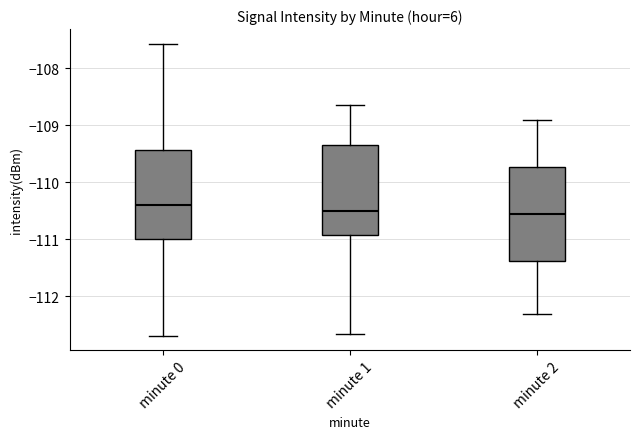

Where does the upper whisker of the box for minute 1 end on the y-axis? The values are not printed on the chart, so give them approximately, as read against the axis.

-108.6